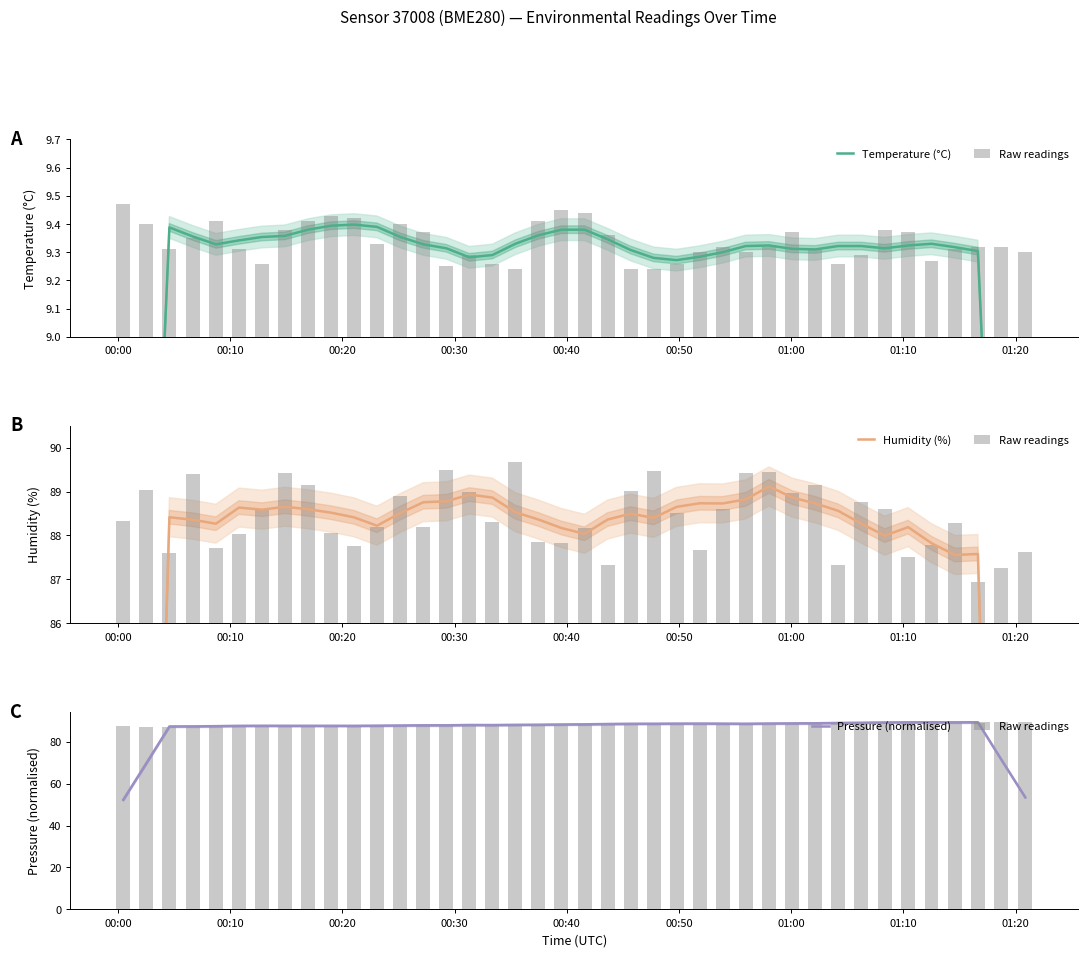

How many distinct data groups are displayed?

4